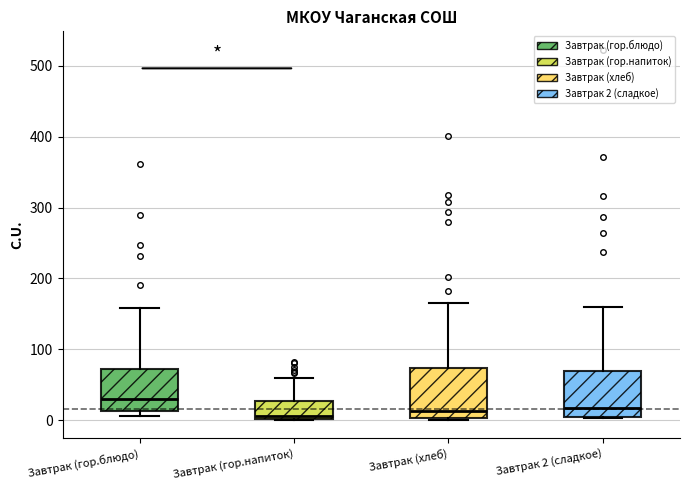

Where is the upper edge of the box for Завтрак (гор.блюдо) on the y-axis? The values are not printed on the chart, so give them approximately, as read against the axis.

70